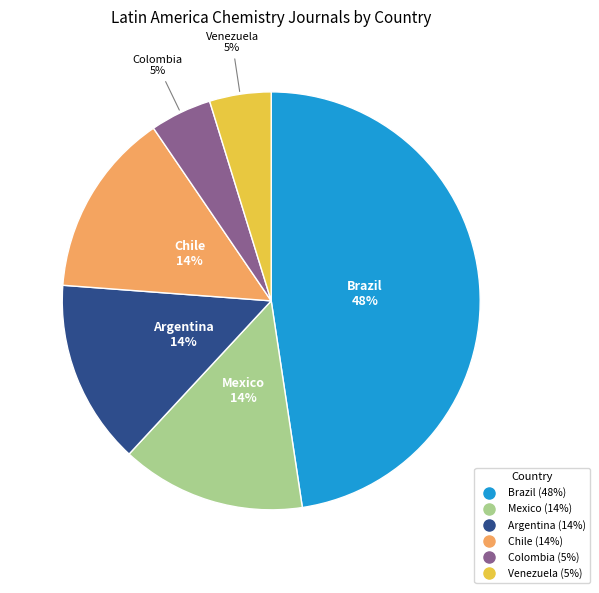

To the nearest percent, what is the average slice percentage?

17%